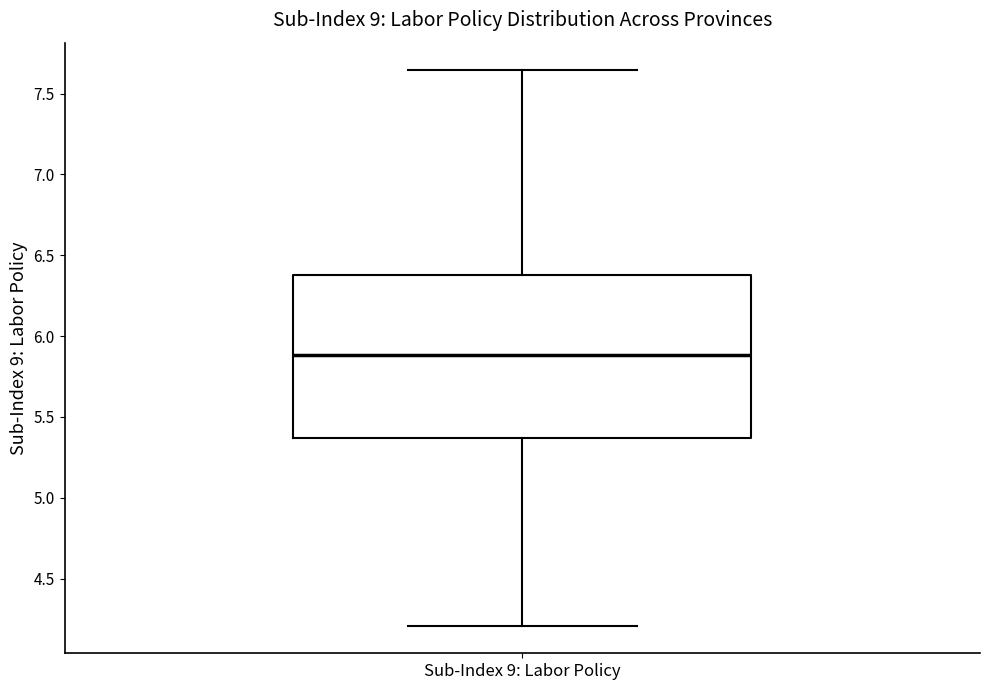

Transcribe this box plot: give where the median line is, the range the box spans, and where the two whiskers end, as read against the y-axis. The values are not printed on the chart, so give them approximately, as read against the axis.

median 5.90, box 5.35 to 6.40, whiskers 4.20 to 7.65